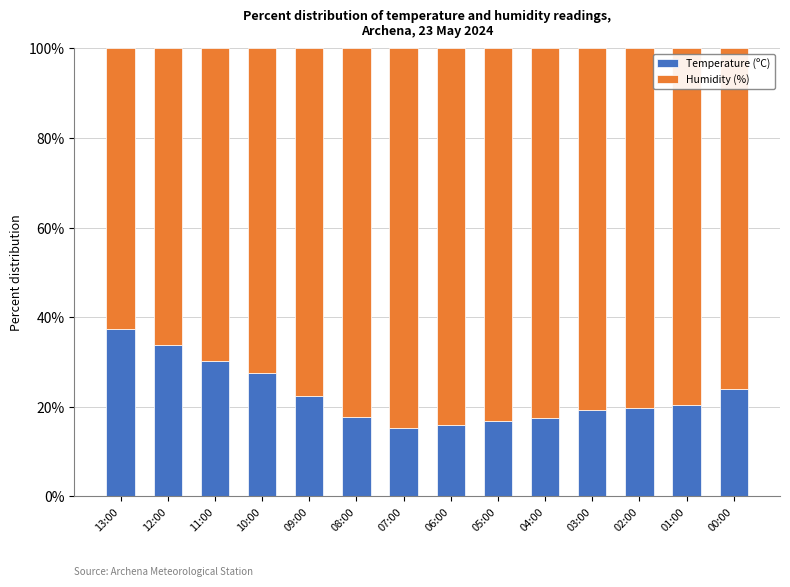

How many categories are shown in the chart?

14